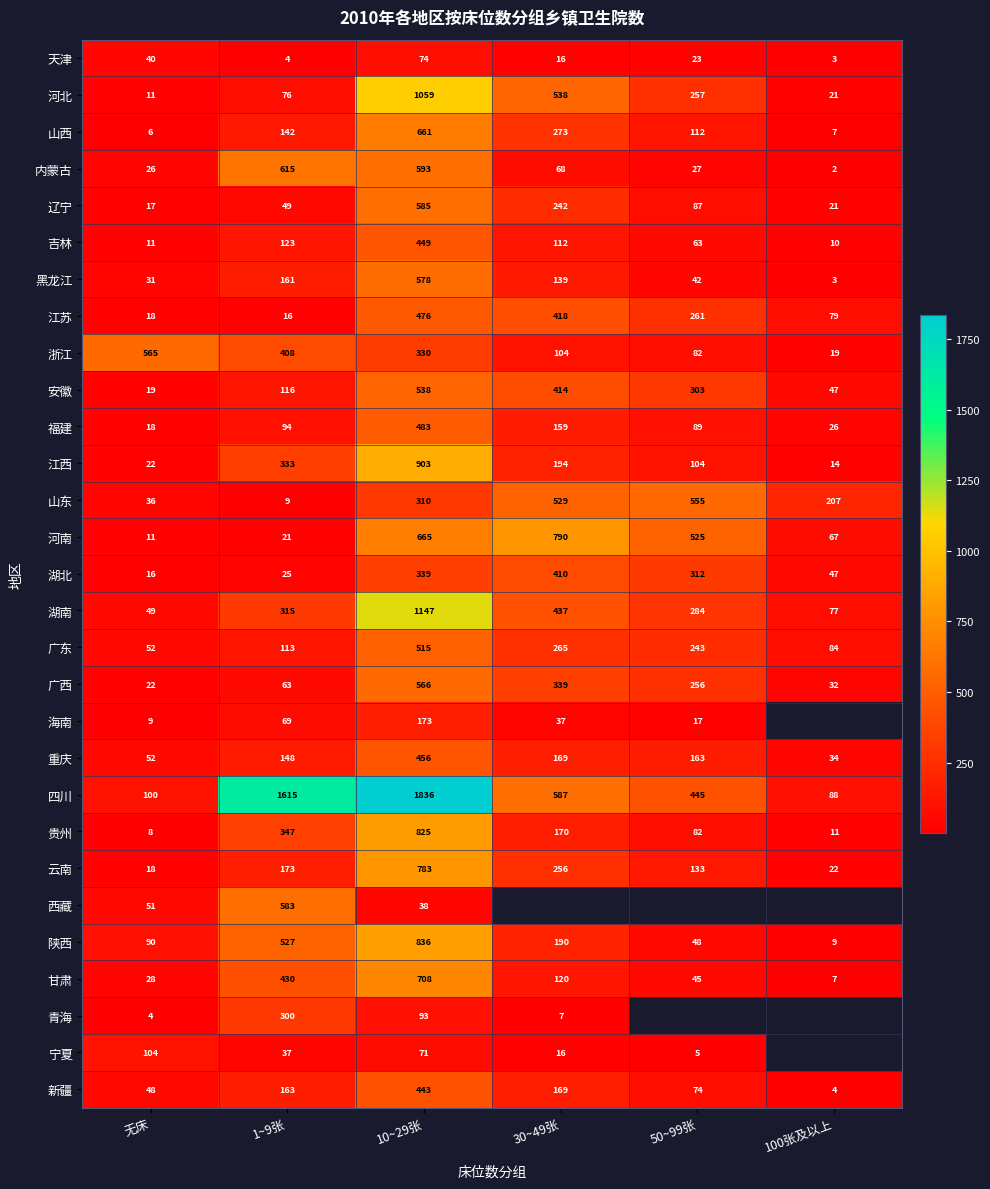

How many data points does each series have?

6